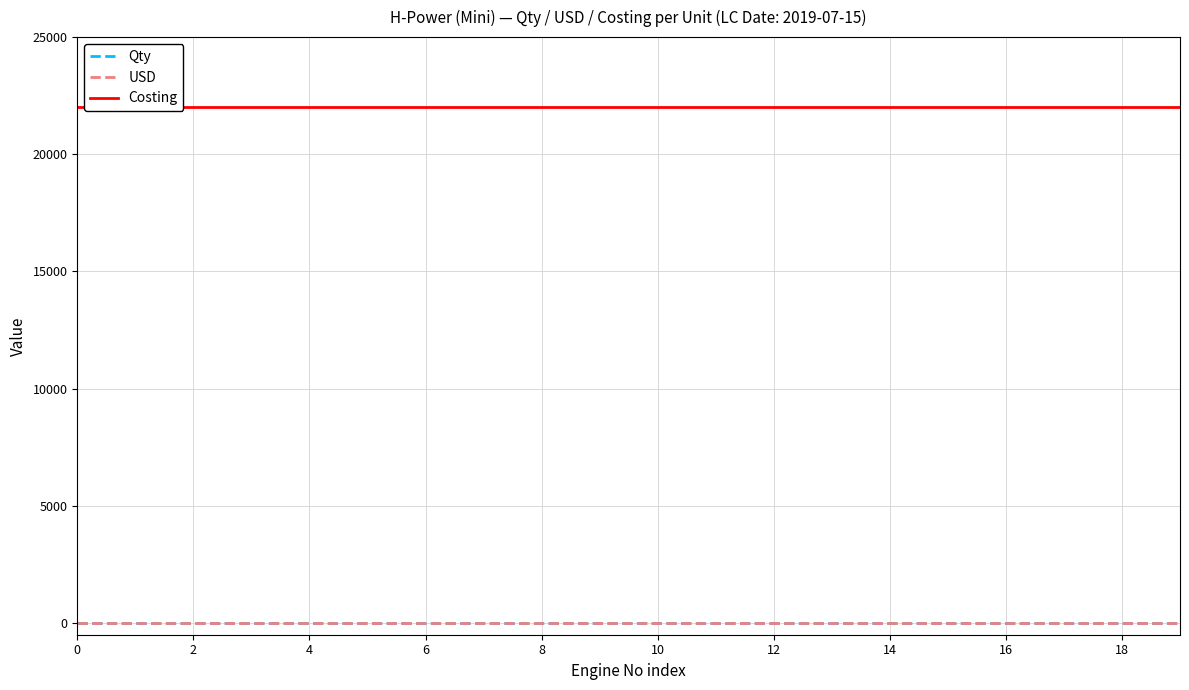

Between 0 and 10, which series saw the biggest shift?

Qty